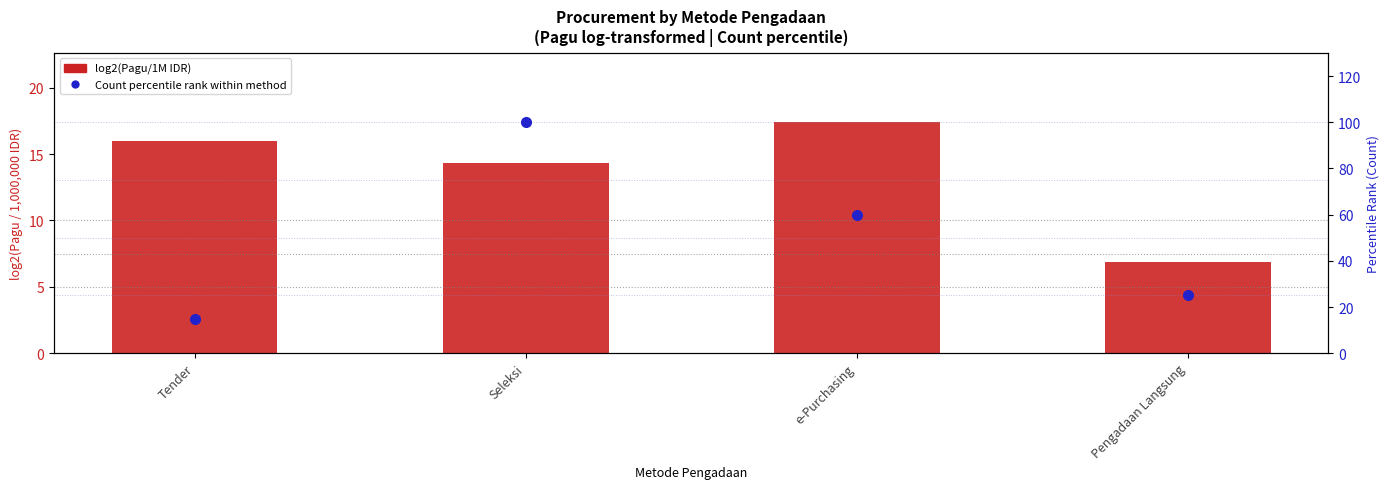

What is the label of the 4th bar from the right?

Tender